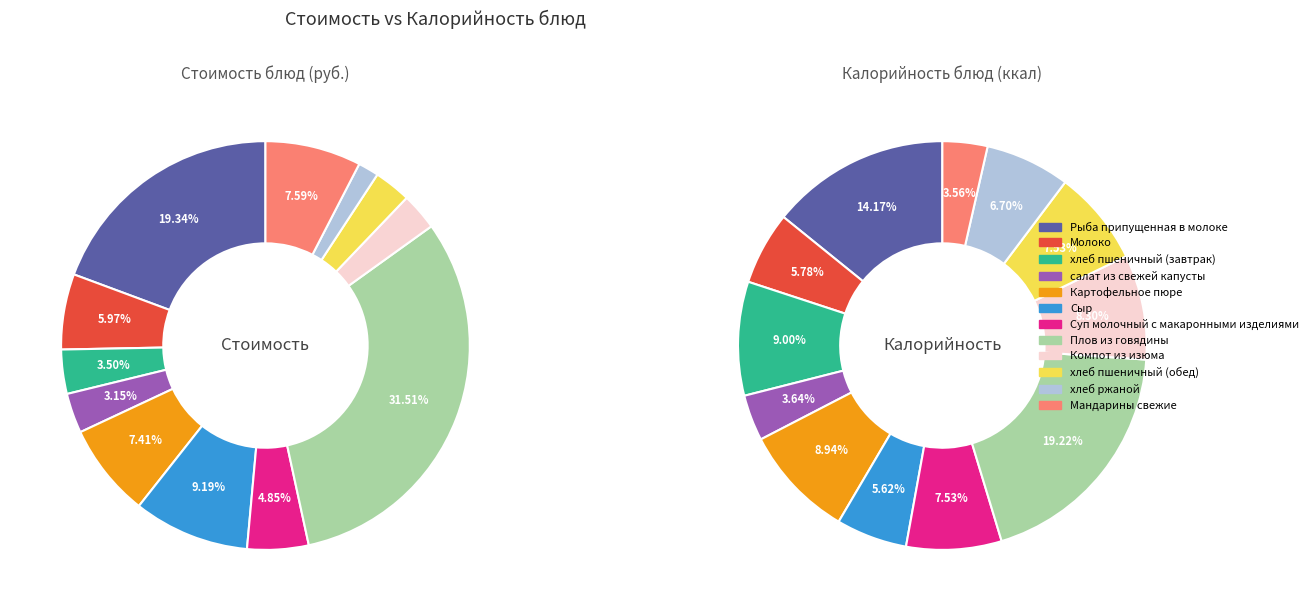

Is there a majority slice in this chart?

No